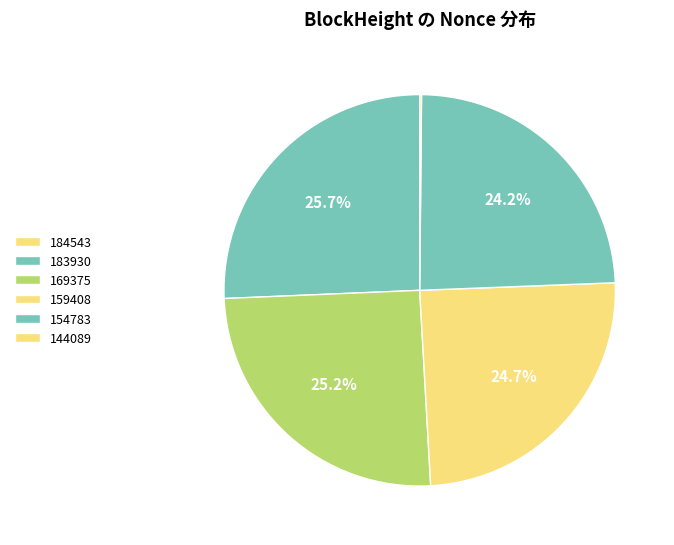

What percentage is NOT represented by 154783?

75.8%